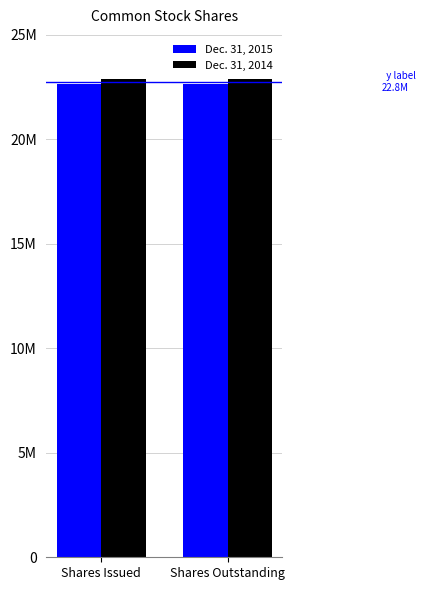

What is the lowest value of the Dec. 31, 2014 series?

22876753